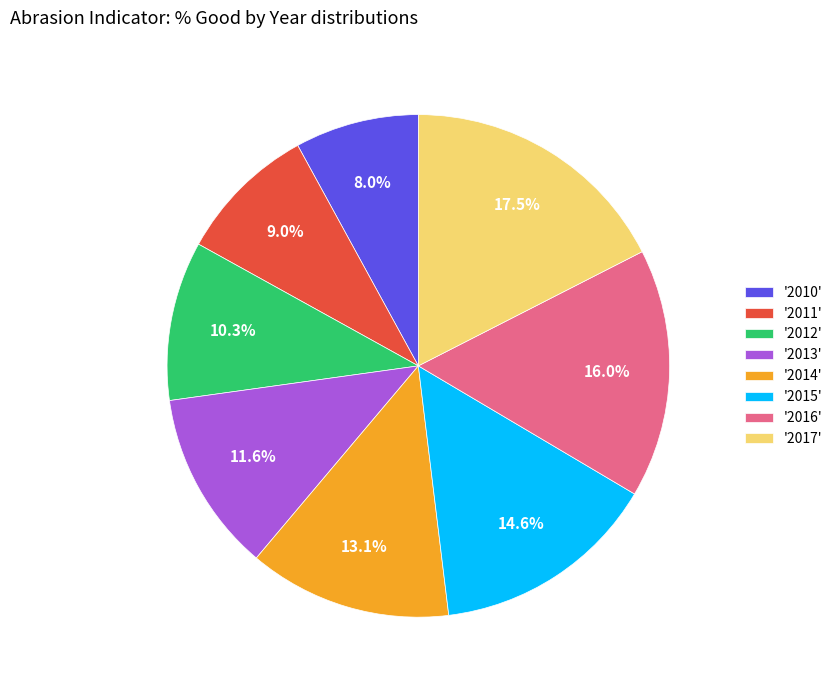

Does '2014' represent more than half of the total?

No